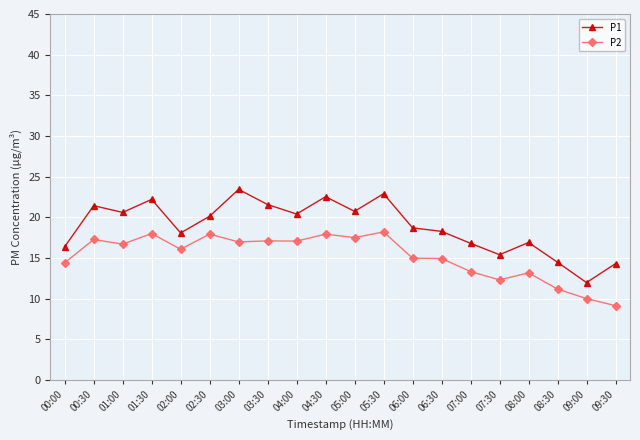

What is the value of the P1 point at the 17th from the left?

16.9